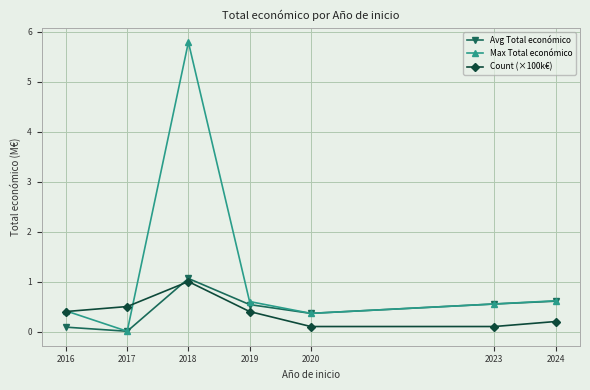

What is the difference between the highest and lowest values at 2023?

0.5